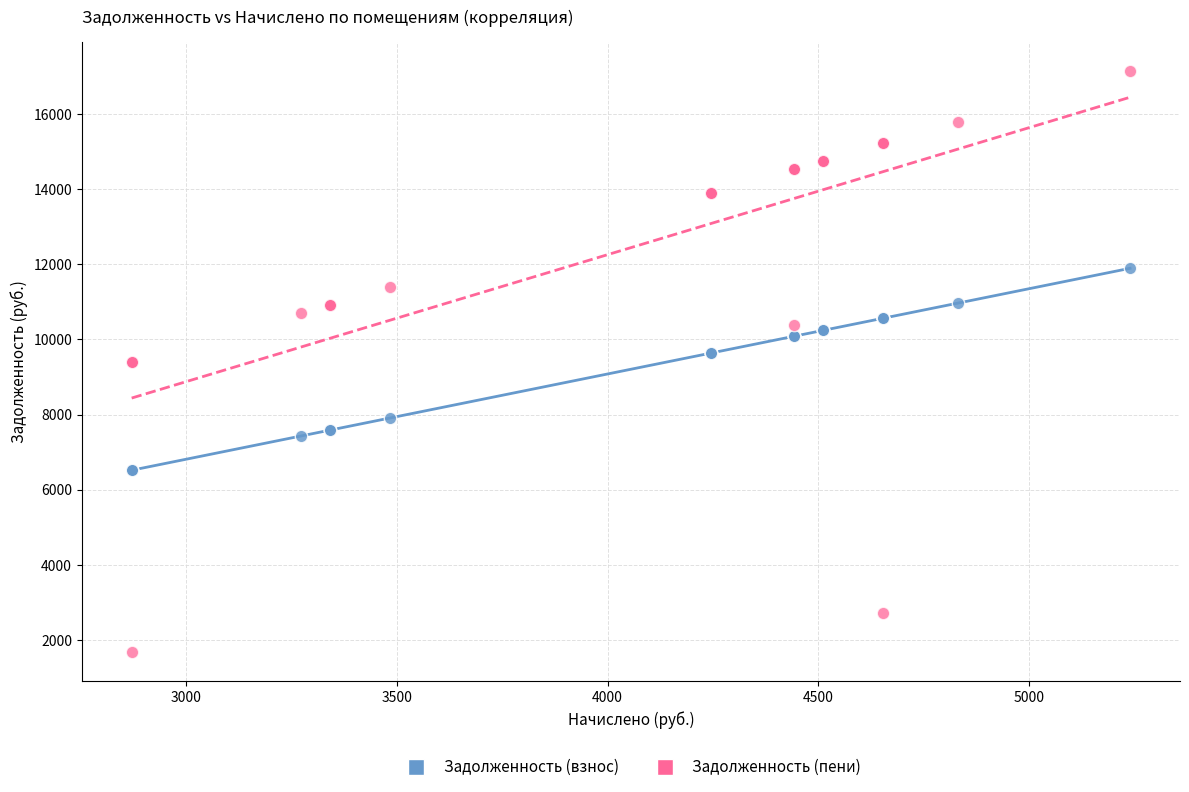

Which series has the largest Y range (max minus min)?

Задолженность (пени)